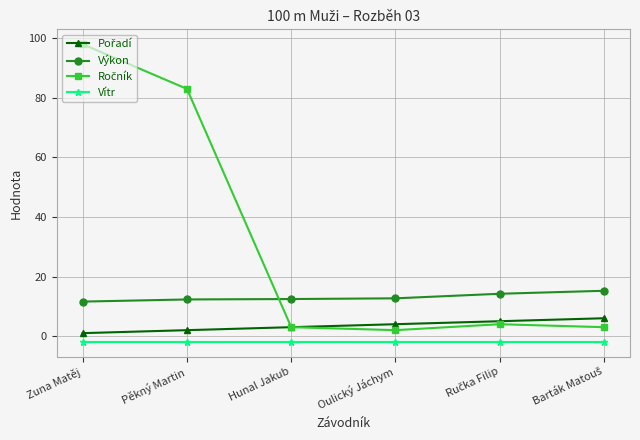

Is it true that Výkon equals 12.3 at Pěkný Martin?

True